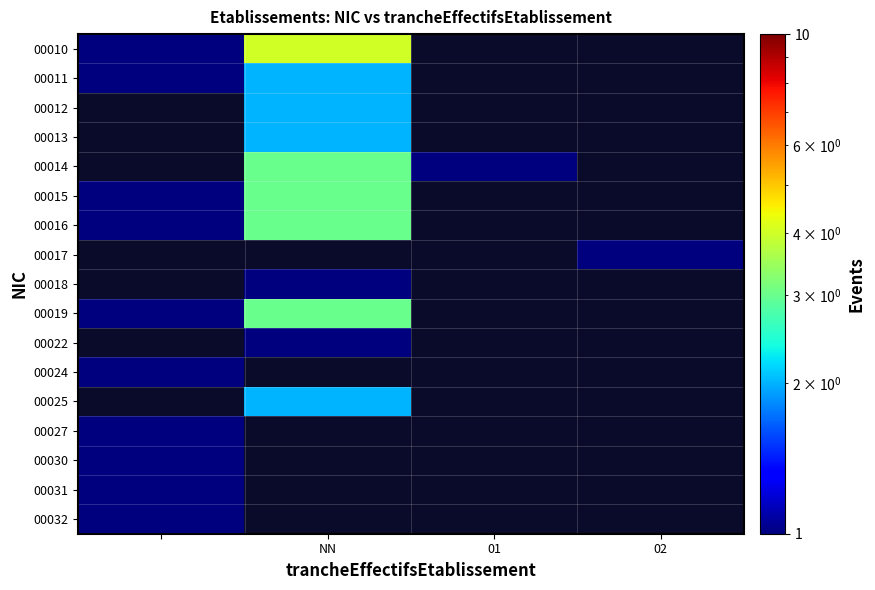

Is the value of 00031 at NN greater than the value of 00017 at NN?

No